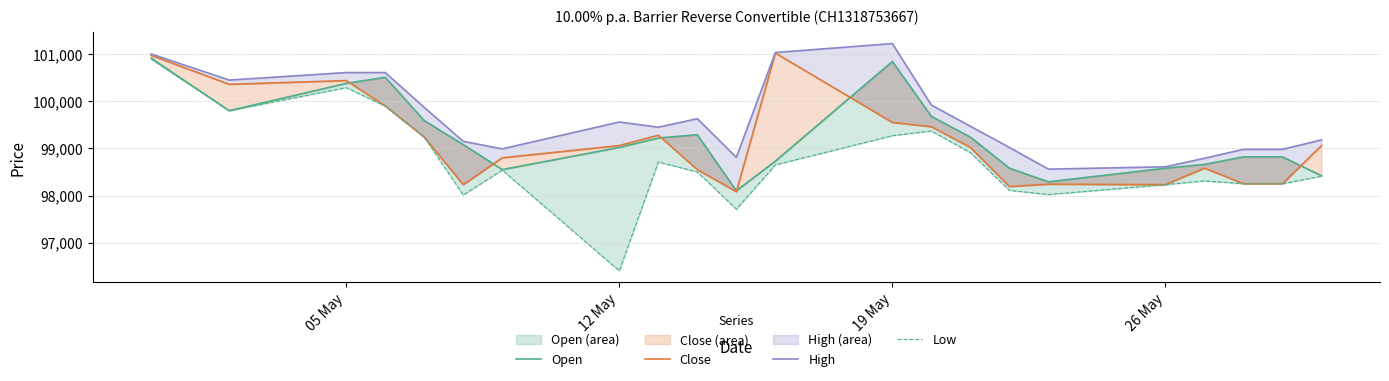

The Open series shows 35859 at 12 May. True or false?

False